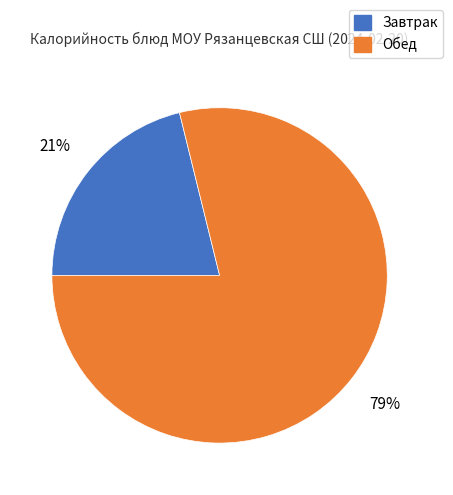

Count the number of slices in the pie.

2